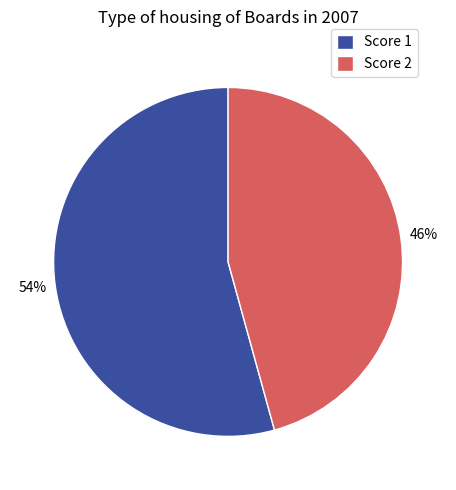

Rank the categories by value from lowest to highest.

Score 2, Score 1